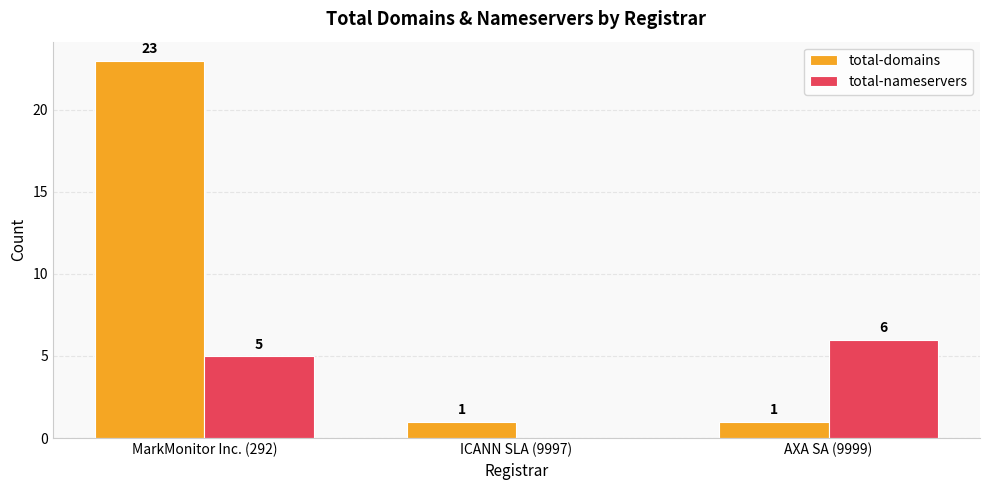

Where is total-nameservers nearest to the value 3?

MarkMonitor Inc. (292)